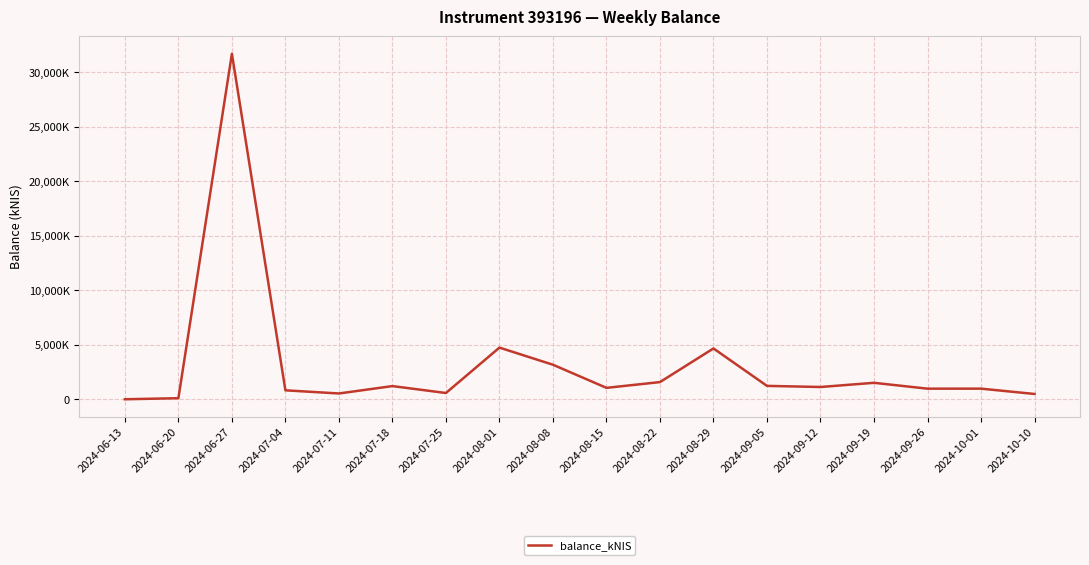

Where does the data first go above 1132?

2024-06-27